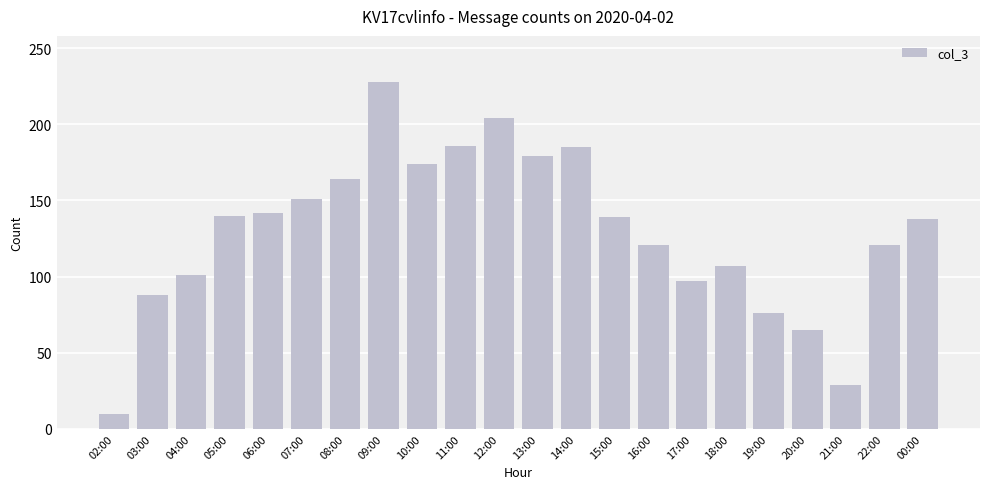

Does the chart contain any negative values?

No